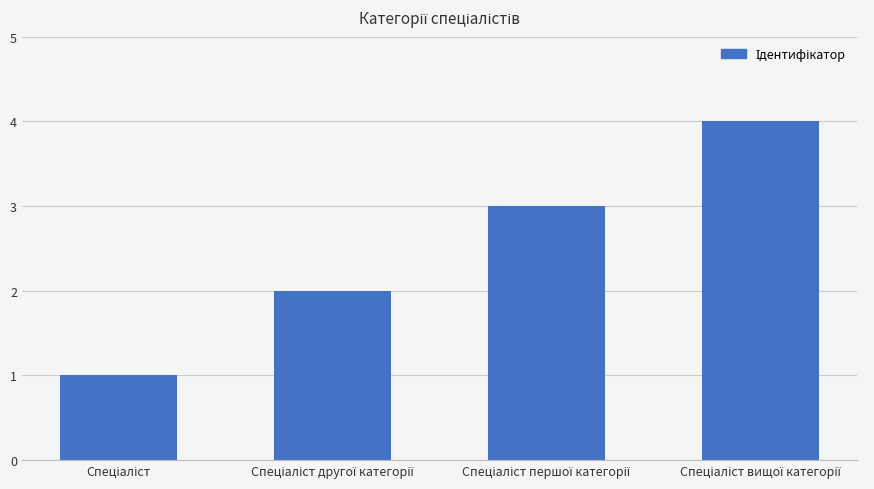

What is the sum of all values?

10